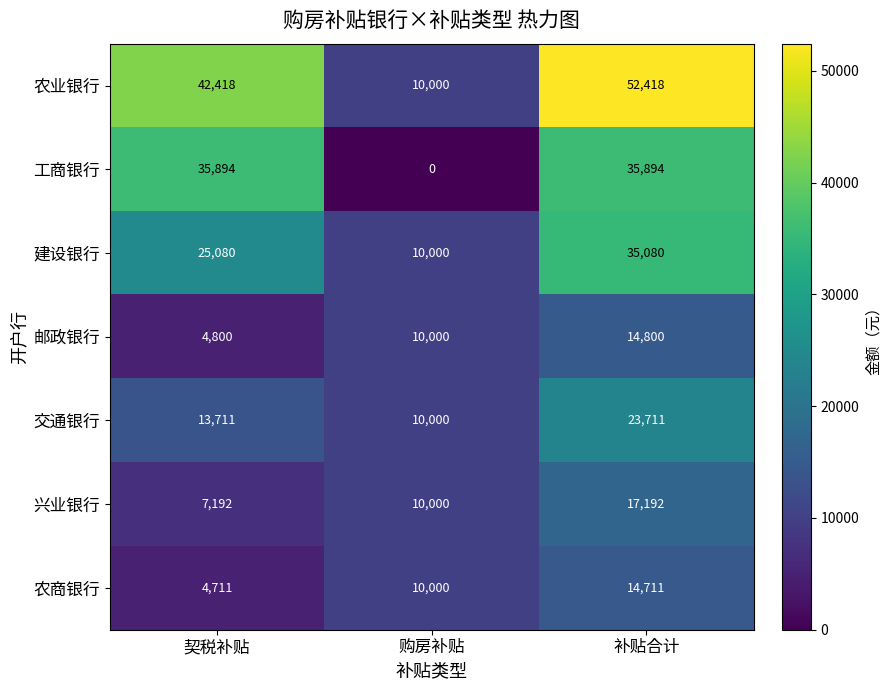

What is the total value across all series at 补贴合计?

193806